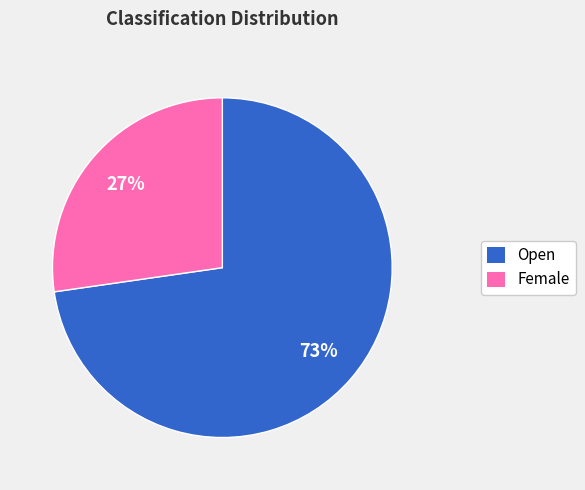

To the nearest percent, what percentage of the pie is Female?

27%